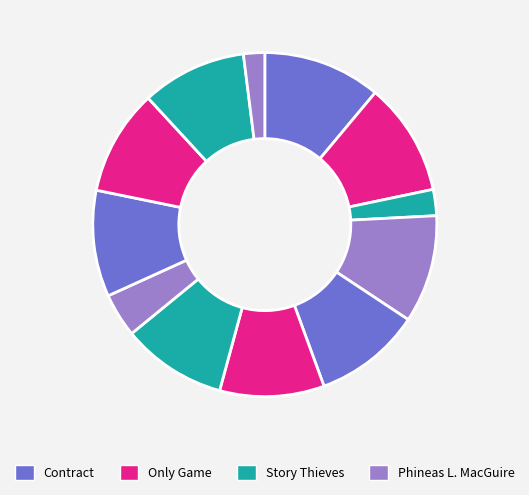

How many segments does this pie chart have?

12